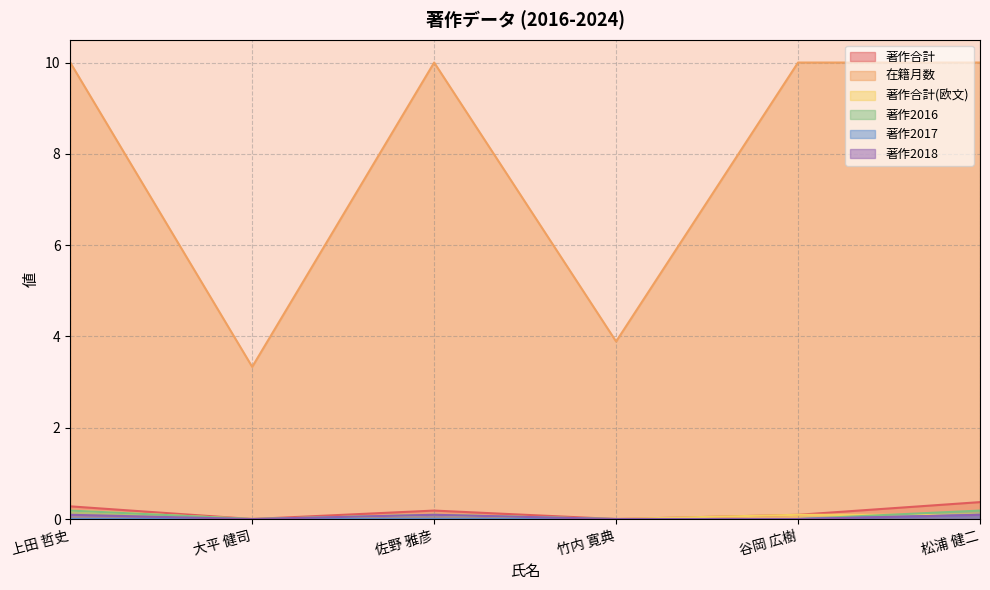

At which label is 在籍月数 closest to 6?

竹内 寛典